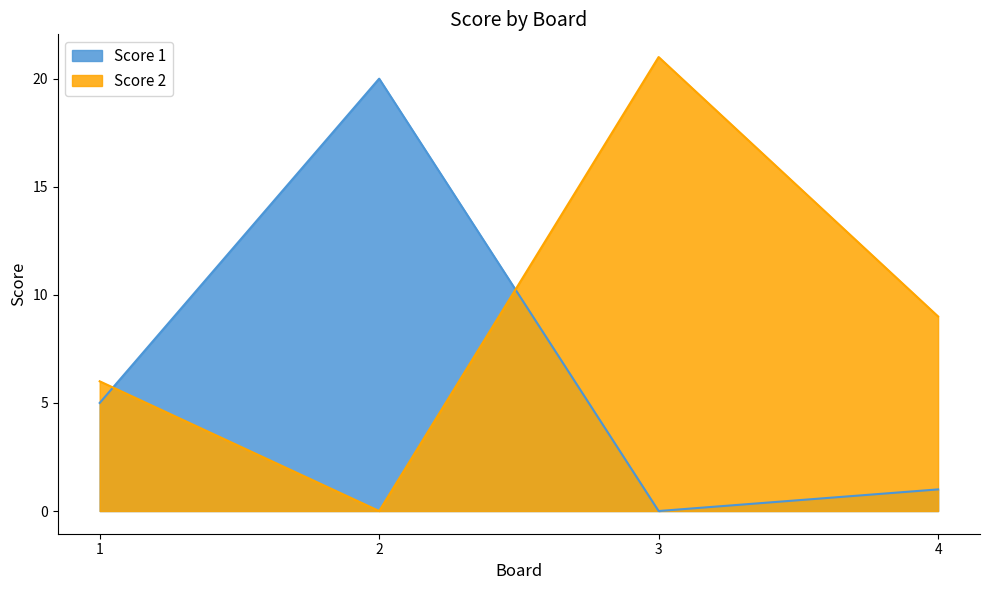

How many interior local valleys does the Score 2 series have?

1